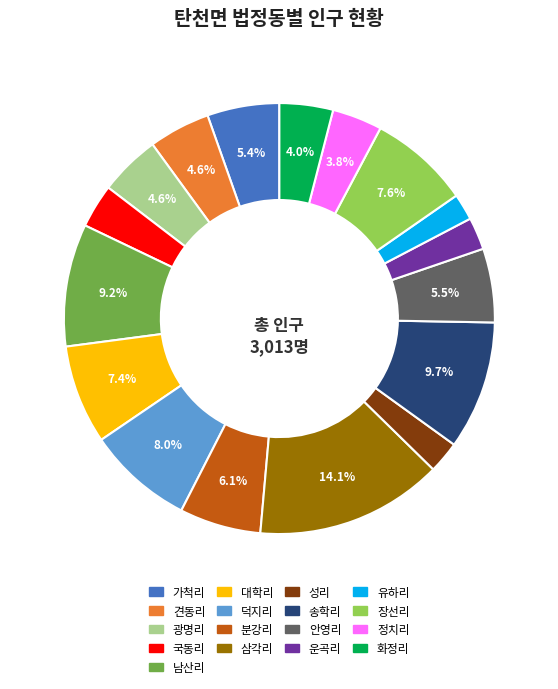

Which slice is the largest?

삼각리